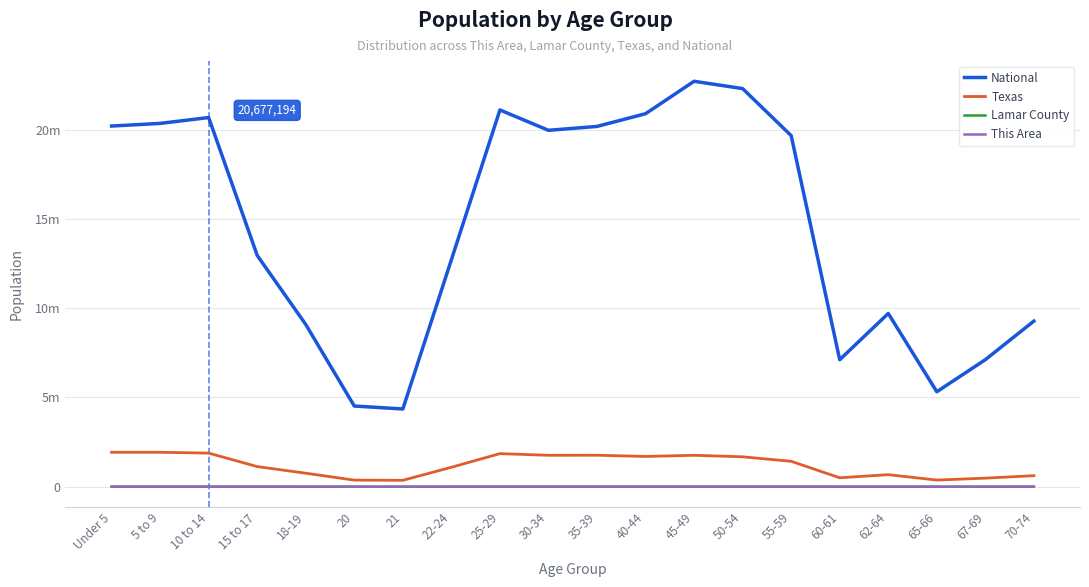

What are all the series names shown in the legend?

National, Texas, Lamar County, This Area